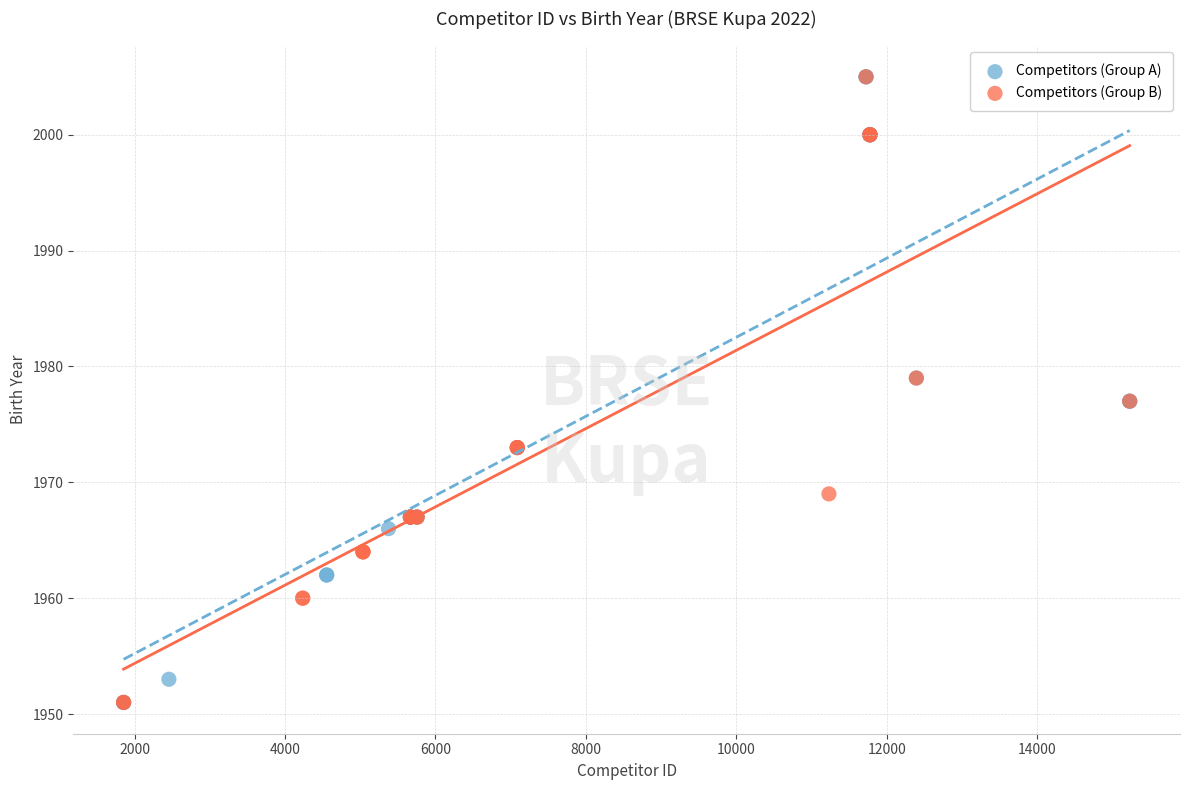

What are all the series names shown in the legend?

Competitors (Group A), Competitors (Group B)